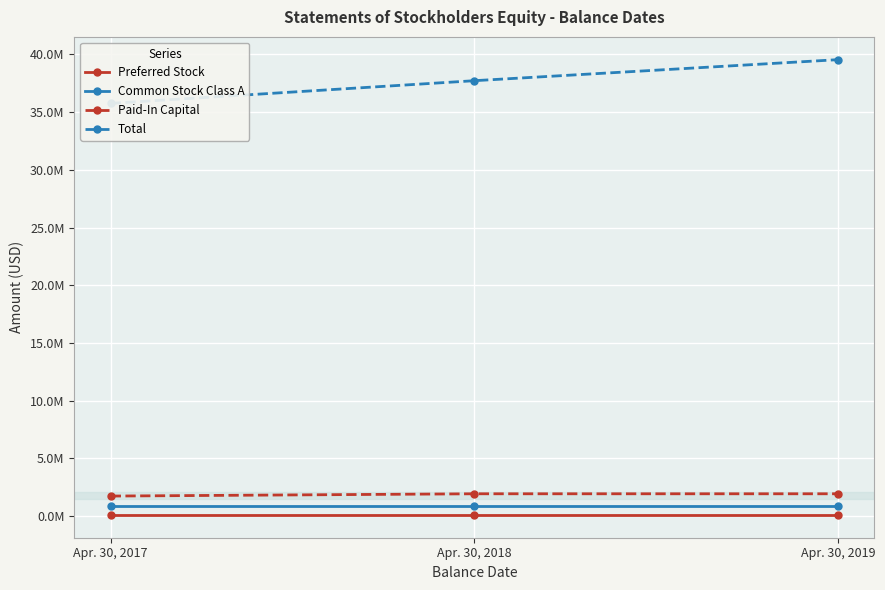

Which has a higher value, Apr. 30, 2017 or Apr. 30, 2018?

Apr. 30, 2017